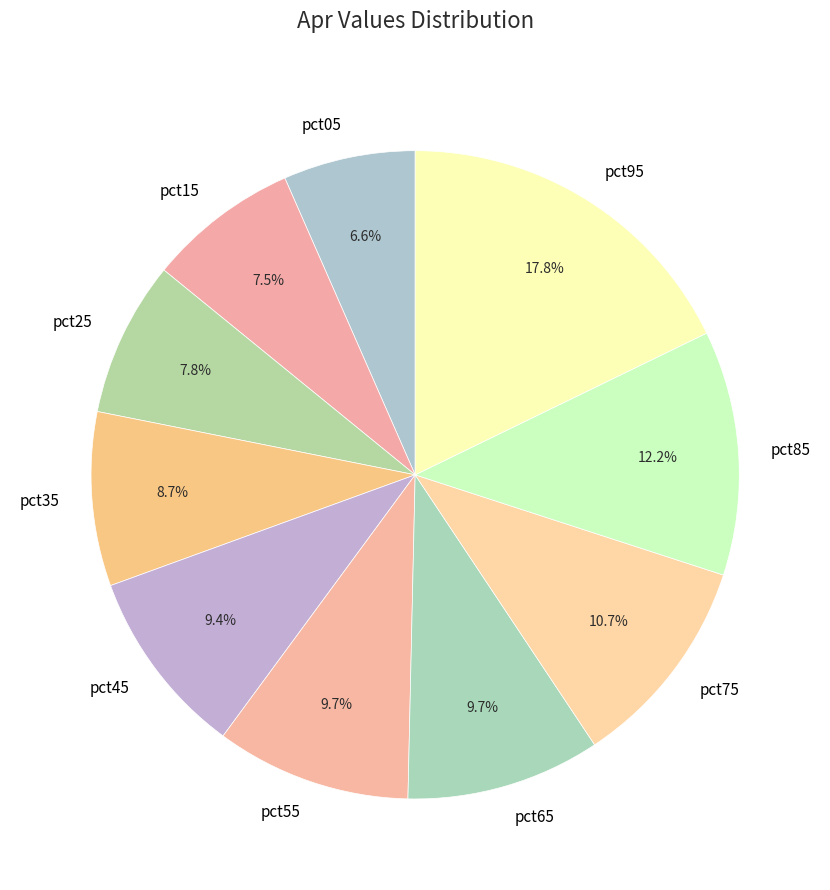

Is it true that pct95 is 29% of the pie?

False